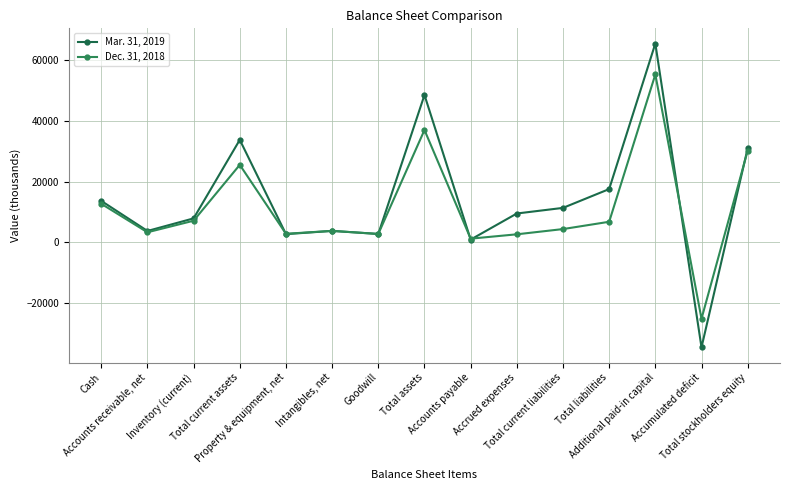

At which label does Mar. 31, 2019 reach its peak?

Additional paid-in capital